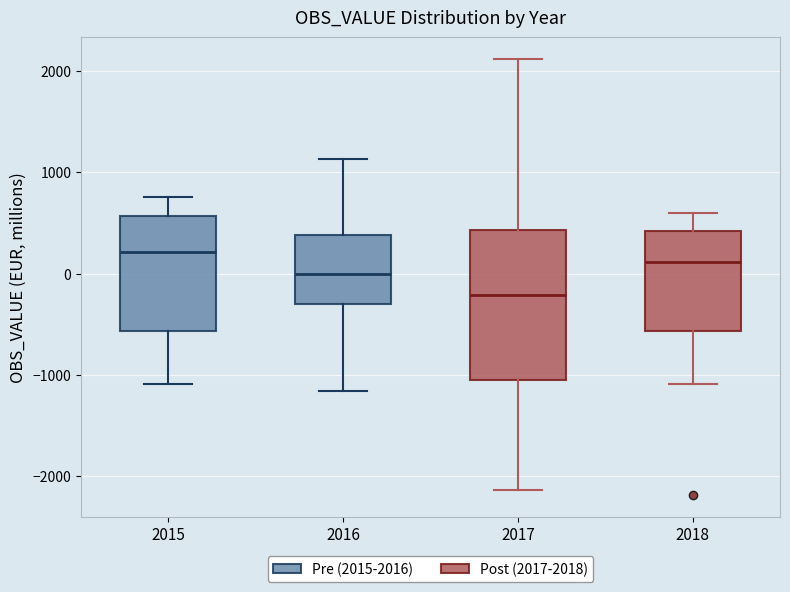

Reading left to right, transcribe this box plot: for each box, give where its median line is, the range the box spans, and where its two whiskers end, as read against the y-axis. The values are not printed on the chart, so give them approximately, as read against the axis.

2015: median 200, box -600 to 600, whiskers -1100 to 800
2016: median 0, box -300 to 400, whiskers -1200 to 1100
2017: median -200, box -1100 to 400, whiskers -2100 to 2100
2018: median 100, box -600 to 400, whiskers -1100 to 600